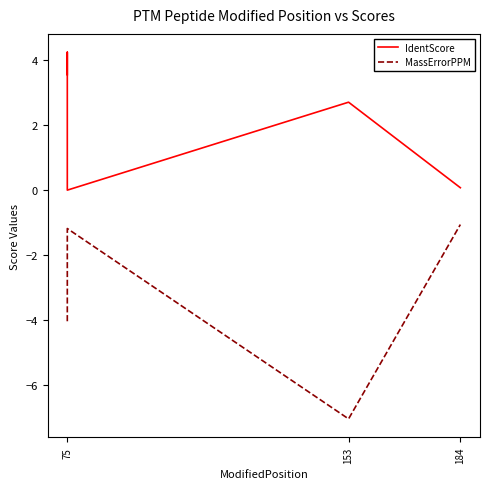

How many lines are shown in the chart?

2